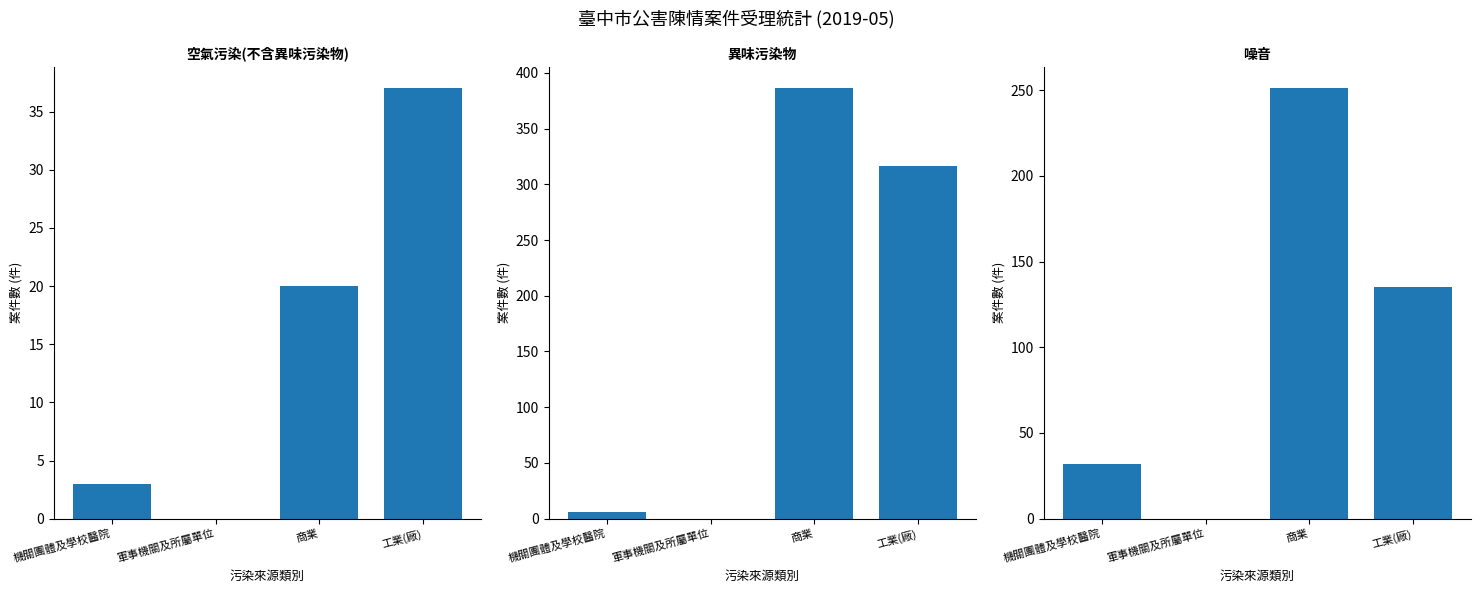

What is the total value across all series at 工業(廠)?

488